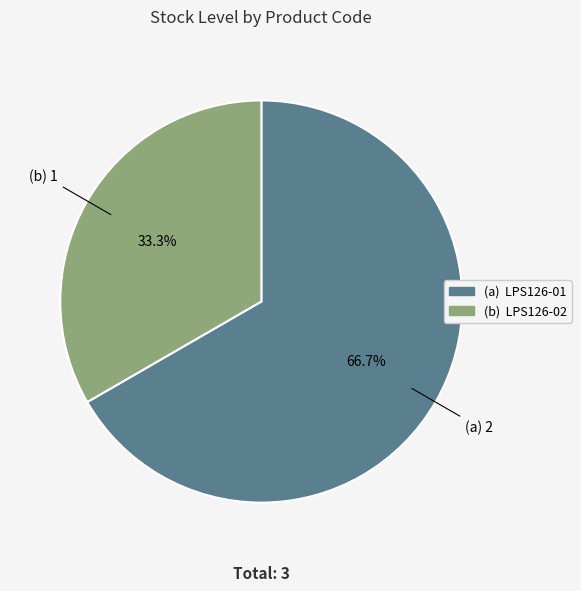

Does any single category account for the majority?

Yes